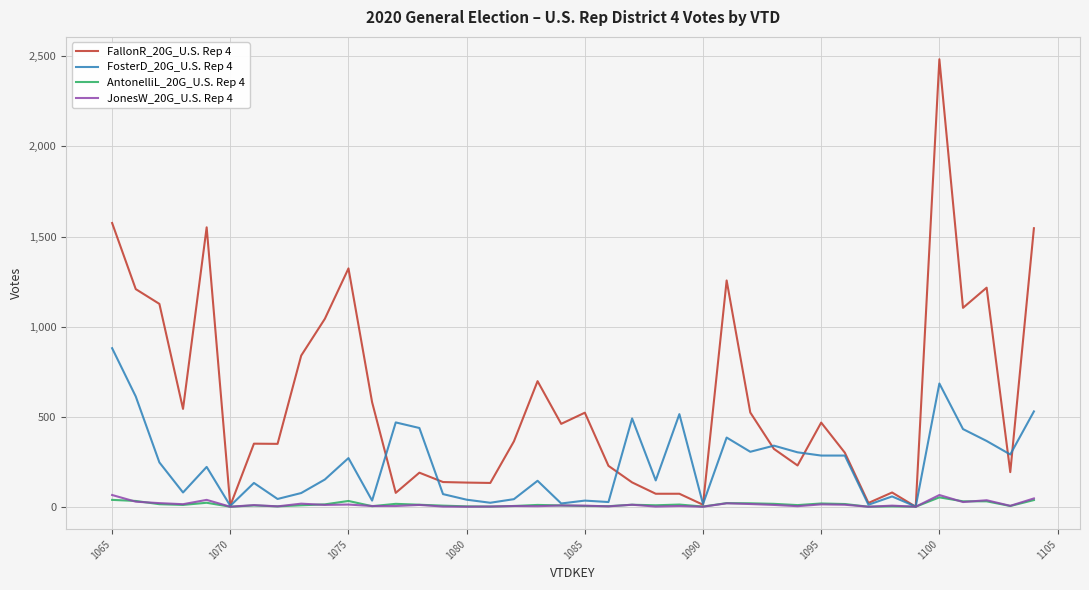

Which series has the largest range (max minus min)?

FallonR_20G_U.S. Rep 4